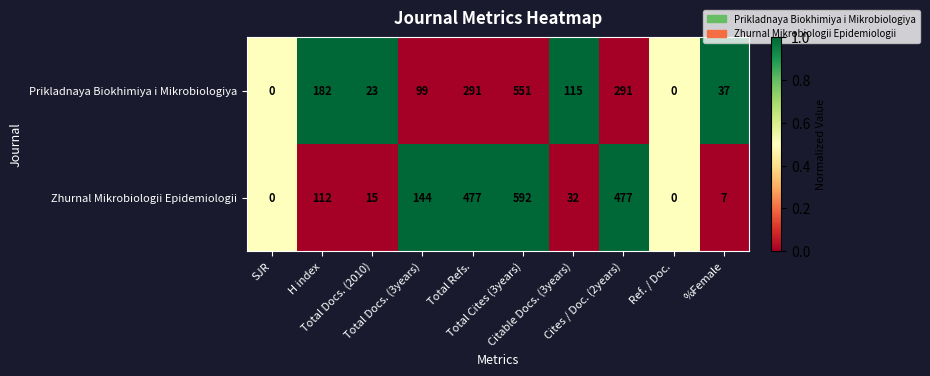

What is the sum of all Zhurnal Mikrobiologii Epidemiologii values?

1856